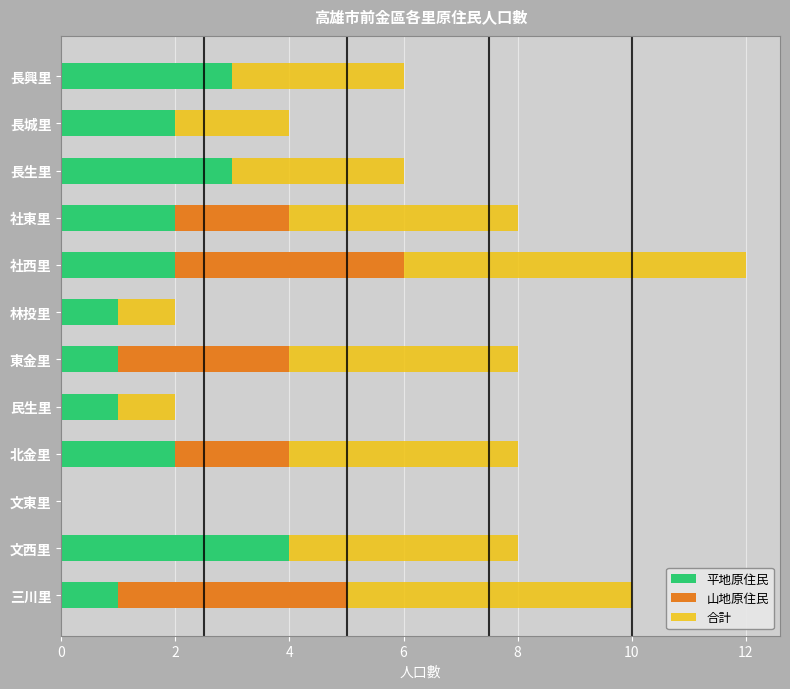

Is it true that 平地原住民 equals 4 at 文西里?

True